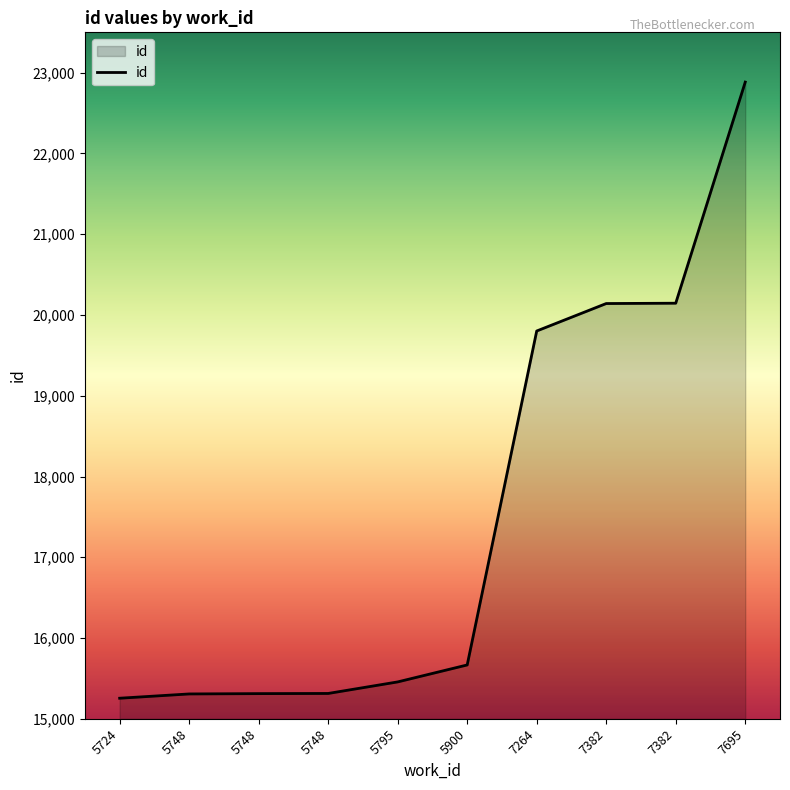

How many lines are shown in the chart?

1